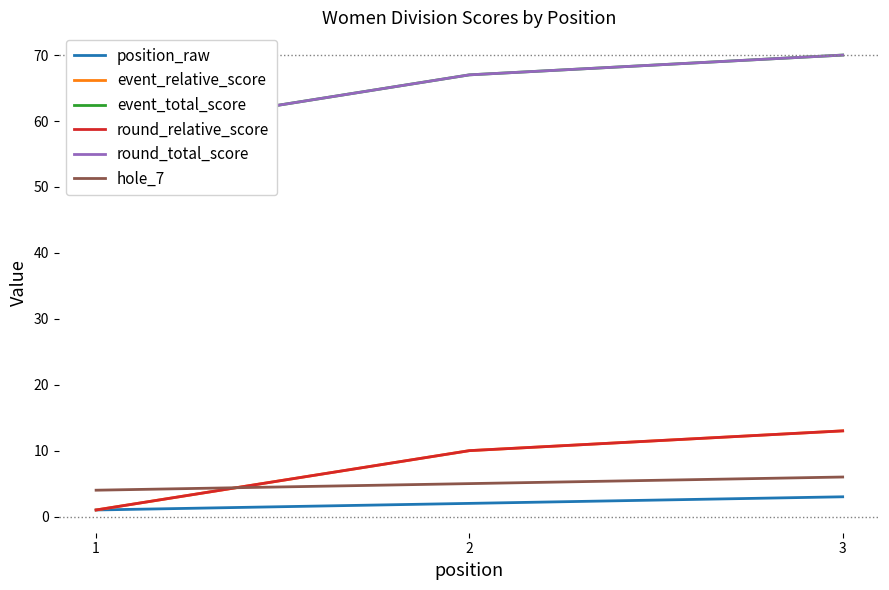

What is the greatest value displayed?

70